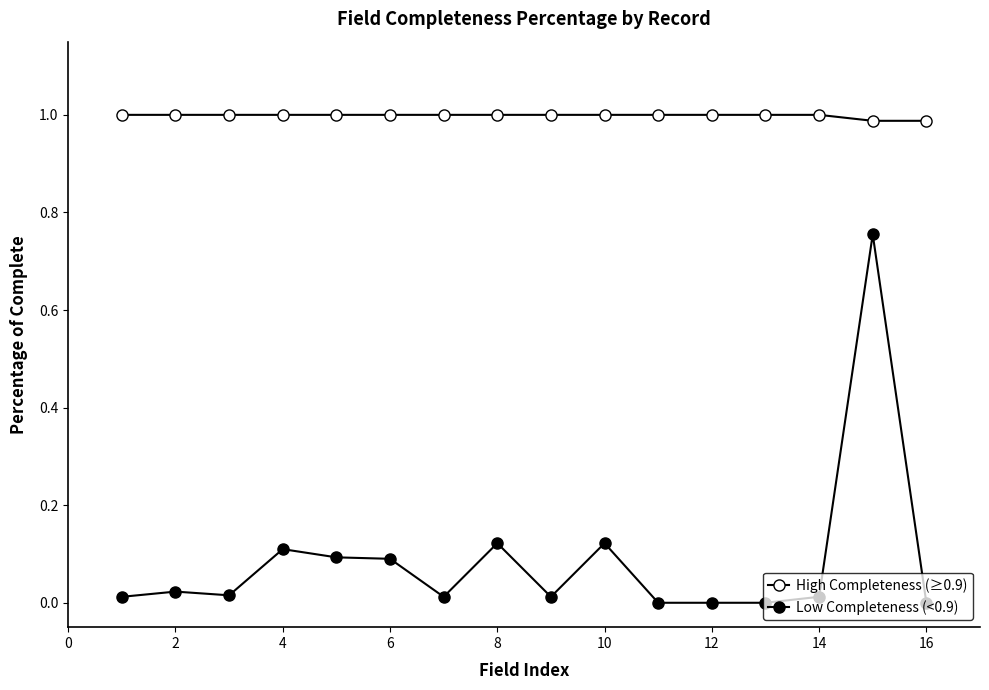

Count the number of categories in the chart.

16